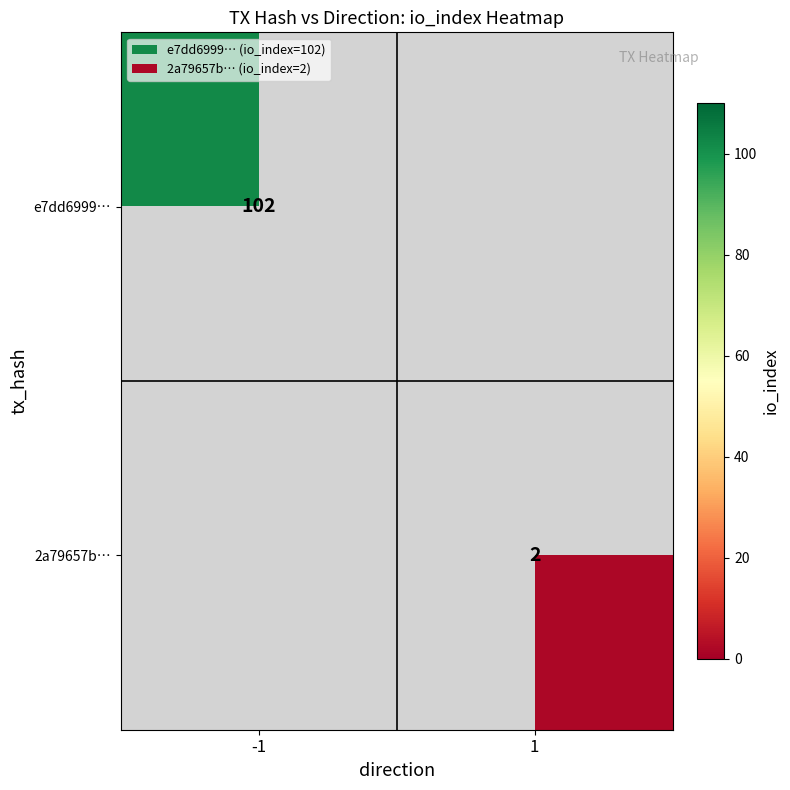

The 2a79657b… series shows 3 at 1. True or false?

False